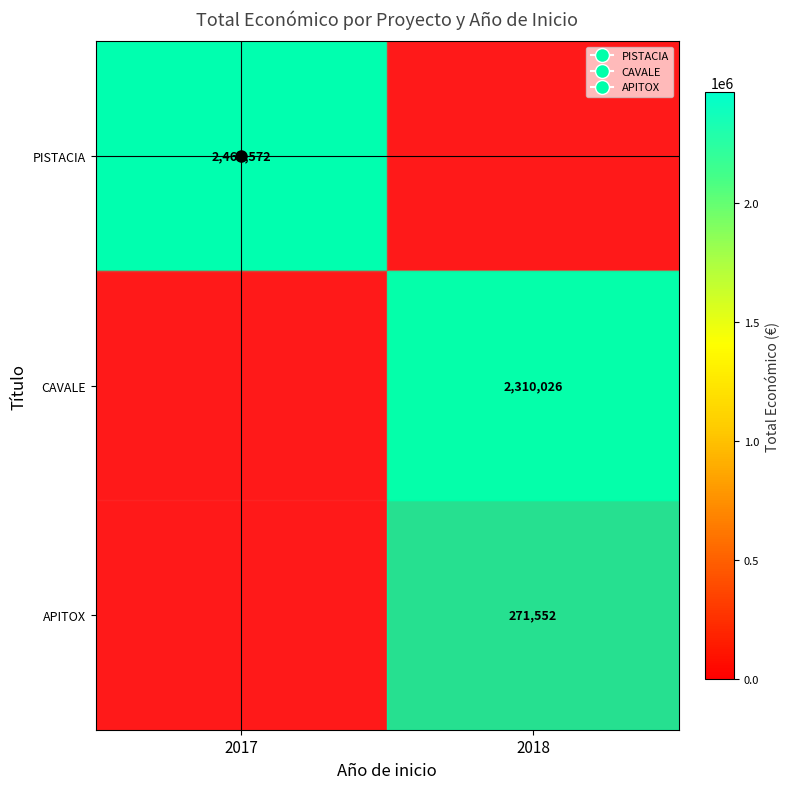

At 2017, list the series in order from largest to smallest.

PISTACIA, CAVALE, APITOX